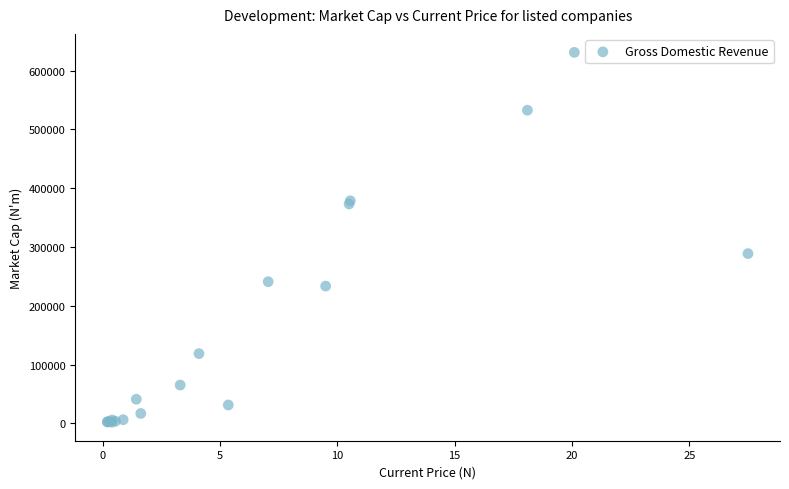

What Y value in the scatter plot is closest to 316584?

288886.6